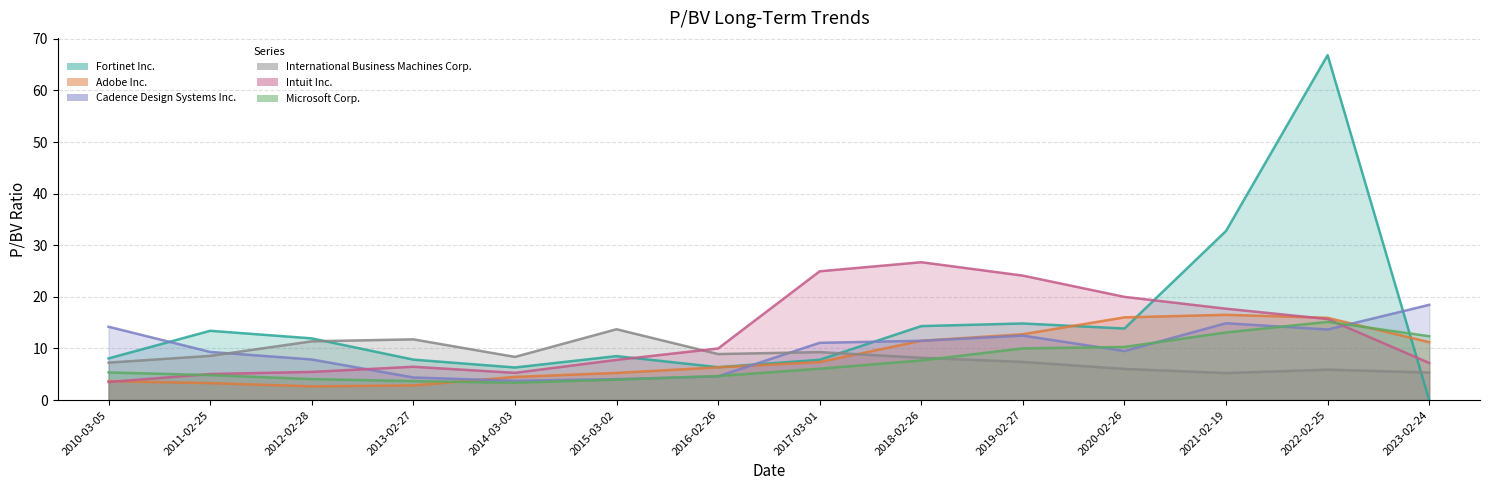

True or false: Cadence Design Systems Inc. and Fortinet Inc. cross at least once.

True